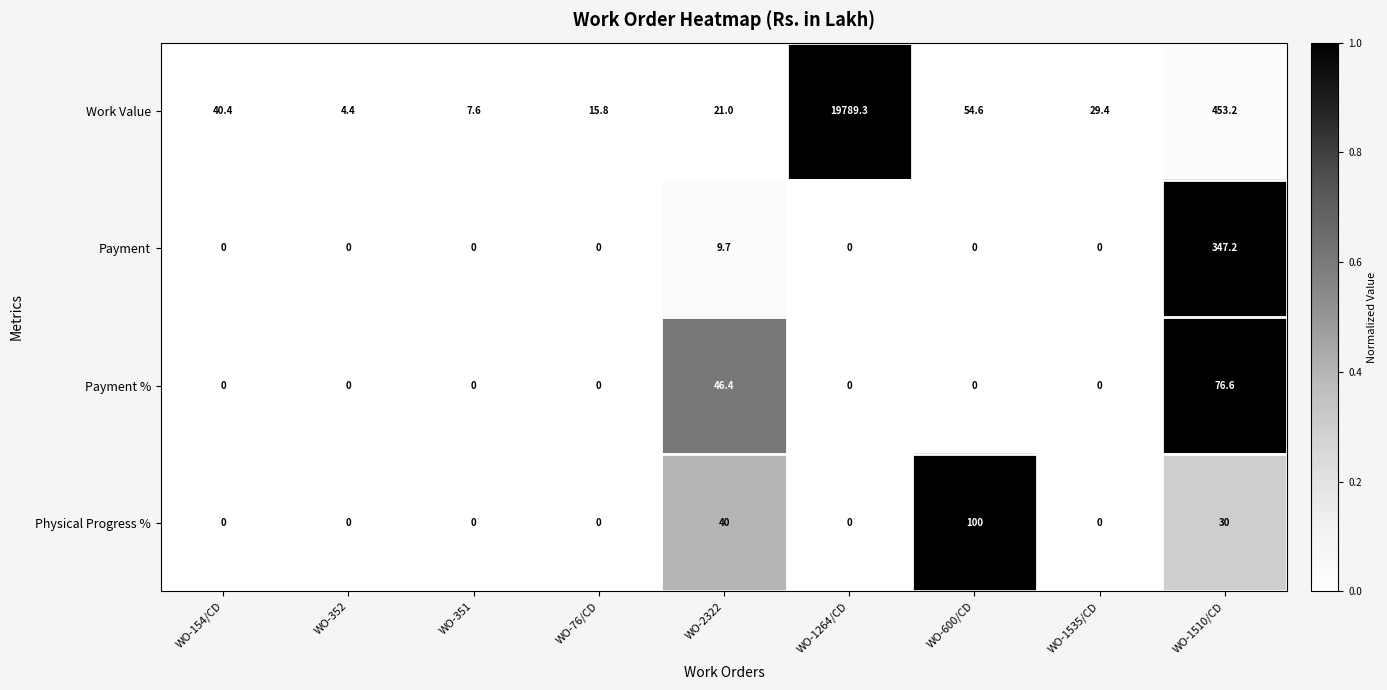

Count the number of categories in the chart.

9